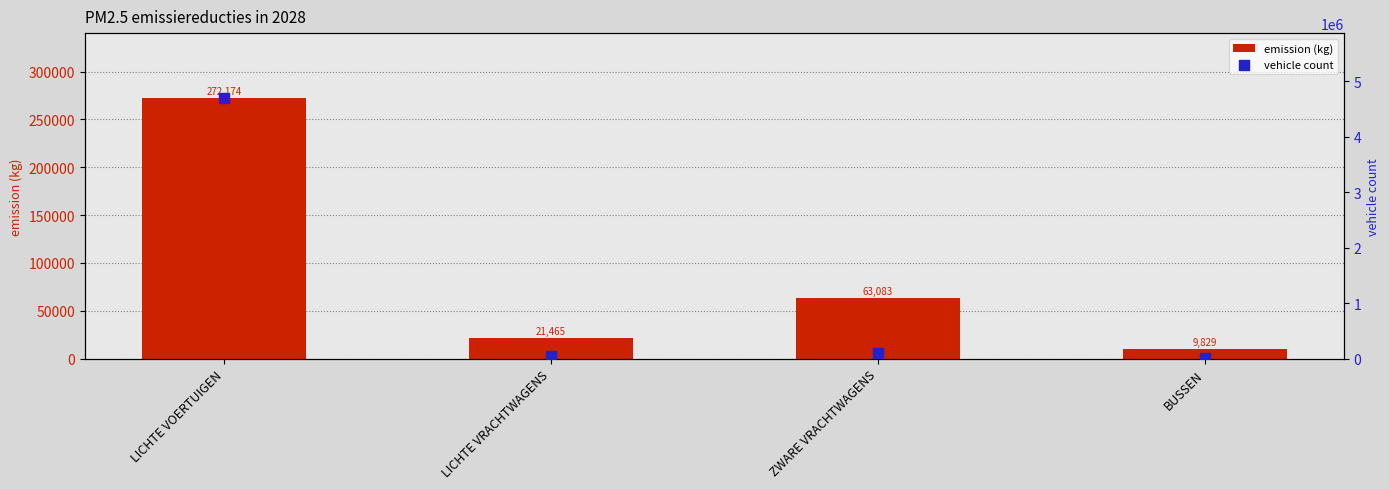

What is the total value across all series at LICHTE VOERTUIGEN?

4965866.5